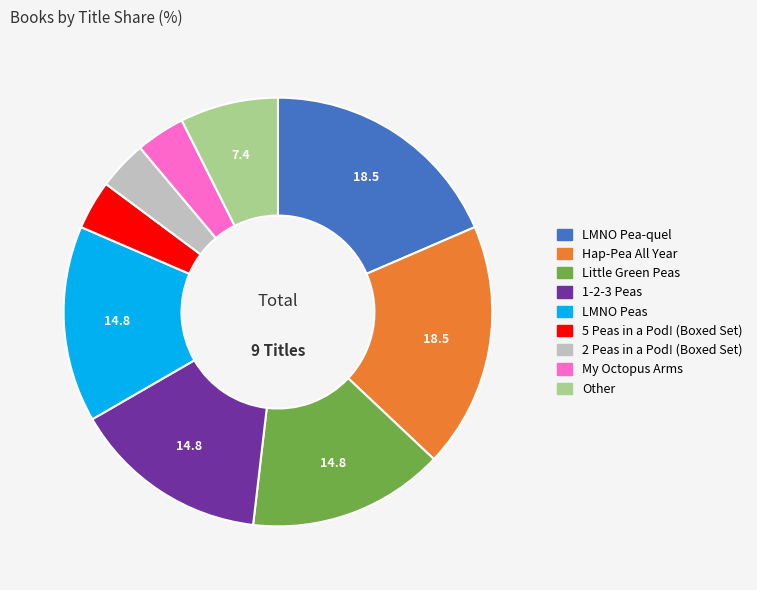

Between Little Green Peas and LMNO Pea-quel, which is larger?

LMNO Pea-quel